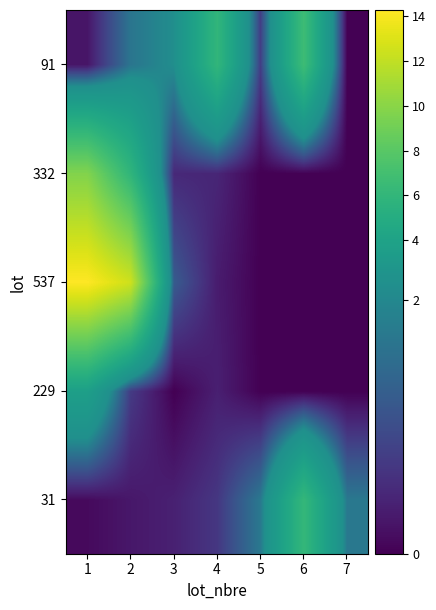

Reading right to left, what are all the values shown in this chart?

31: 7=1.7	6=6.1	5=1.7	4=0.7	3=0.4	2=0.3	1=0.1
229: 7=0.0	6=0.0	5=0.0	4=0.4	3=0.0	2=0.7	1=3.7
537: 7=0.0	6=0.0	5=0.0	4=0.3	3=1.2	2=12.5	1=14.3
332: 7=0.0	6=0.0	5=0.0	4=0.5	3=0.5	2=5.9	1=9.7
91: 7=0.0	6=6.7	5=0.8	4=6.0	3=2.1	2=1.7	1=0.2